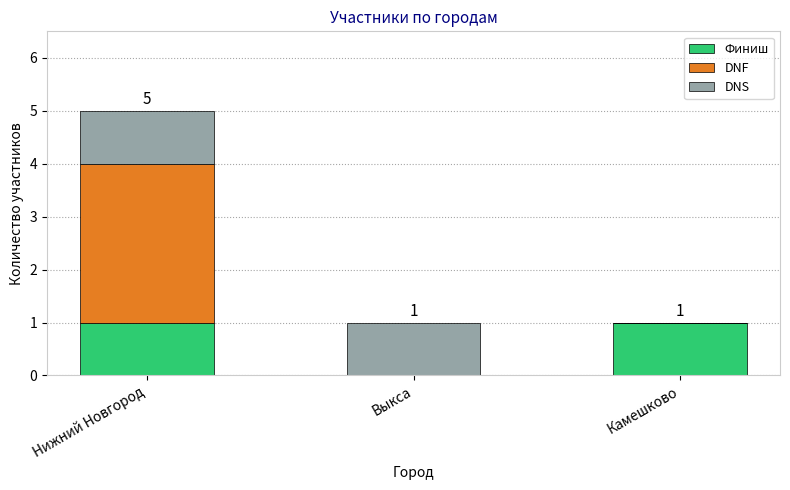

Does the chart contain stacked bars?

Yes